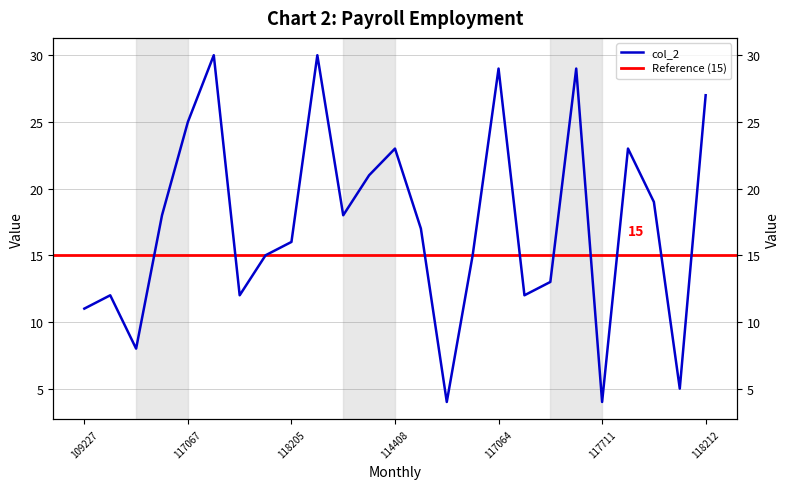

Where is the first local maximum?

118851